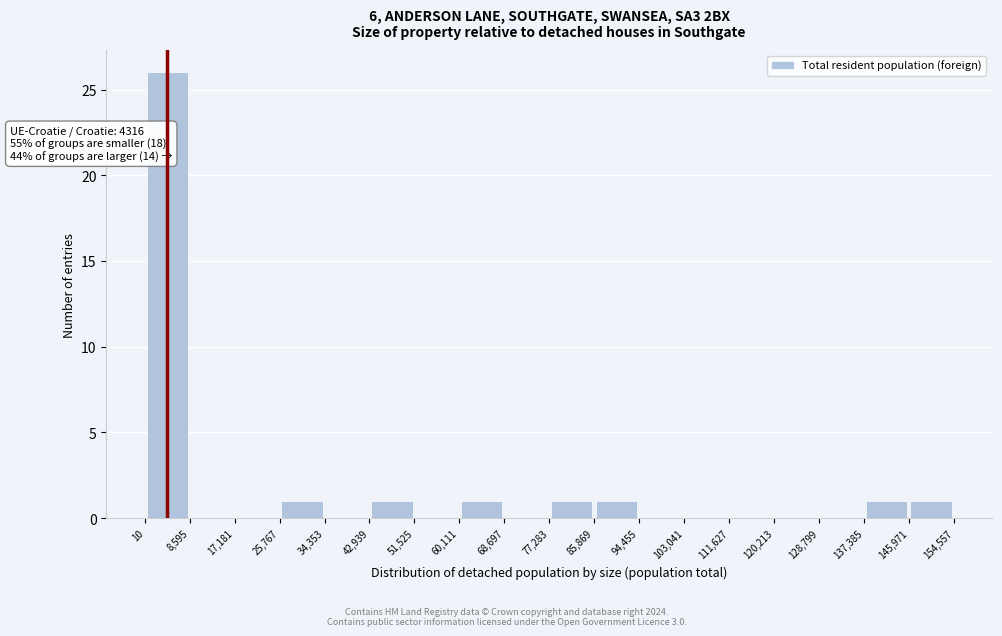

Which range on the x-axis has the tallest bar?

10 to 8,595